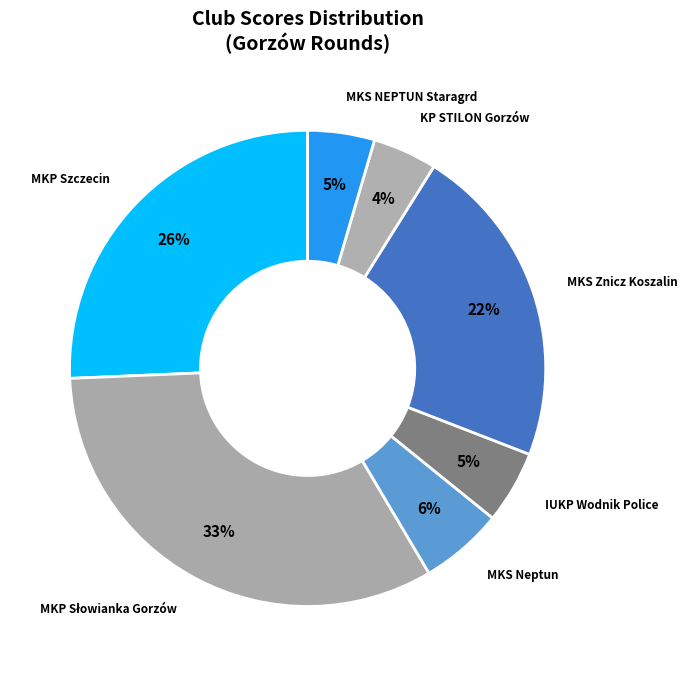

What percentage is the MKP Szczecin slice, to the nearest percent?

26%